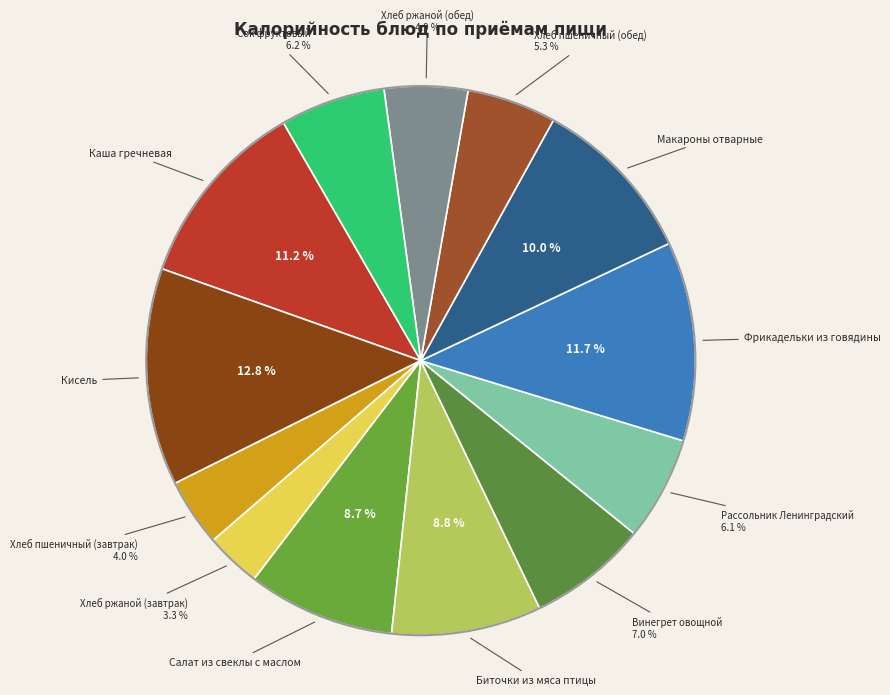

To the nearest percent, what is the difference between the Хлеб пшеничный (обед) and Хлеб пшеничный (завтрак) slice percentages?

1%